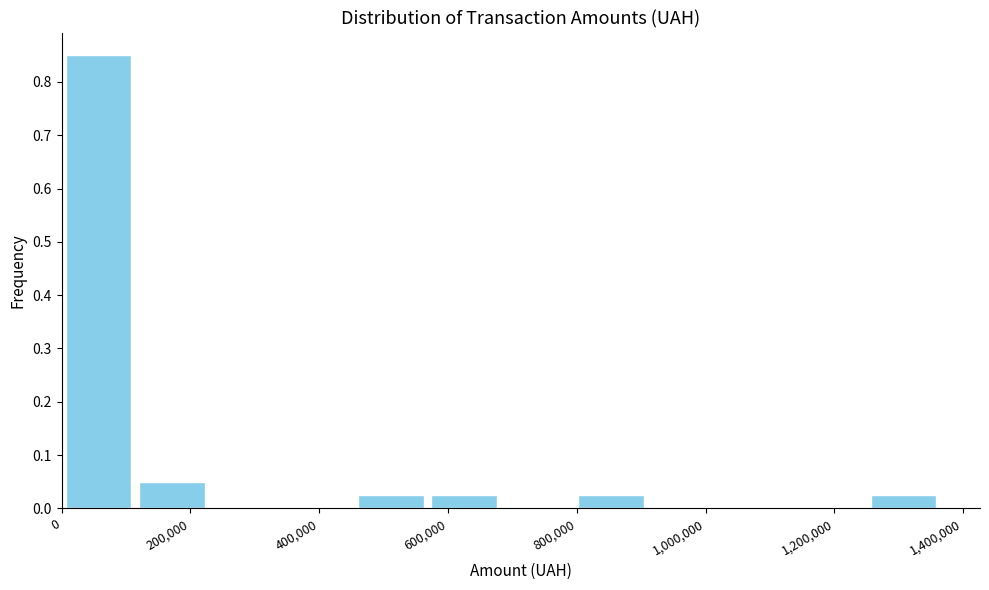

Which range on the x-axis has the tallest bar?

0 to 120000